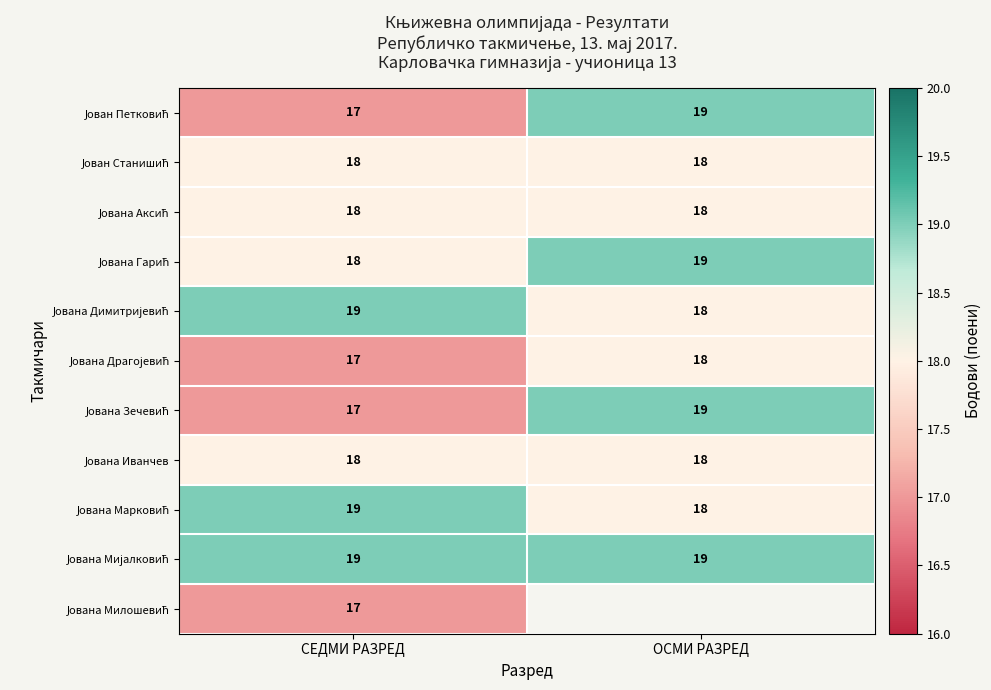

At how many categories does at least one series exceed 17?

2